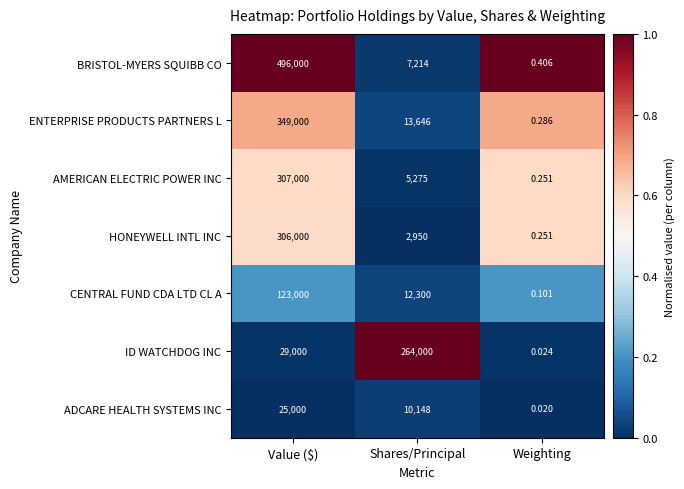

At how many categories does at least one series exceed 0?

3